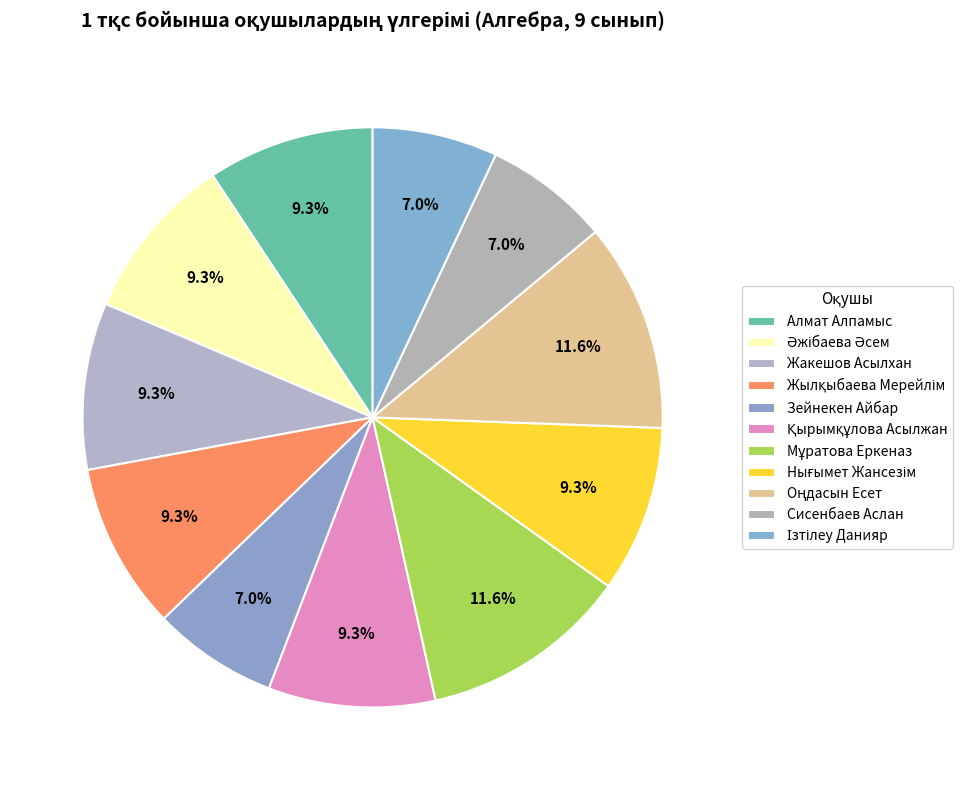

To the nearest percent, what is the combined percentage of Әжібаева Әсем and Жакешов Асылхан?

19%